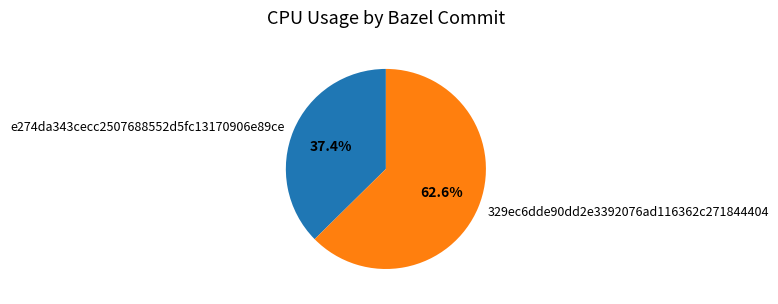

What is the ratio of the value at e274da343cecc2507688552d5fc13170906e89ce to the value at 329ec6dde90dd2e3392076ad116362c271844404?

0.6